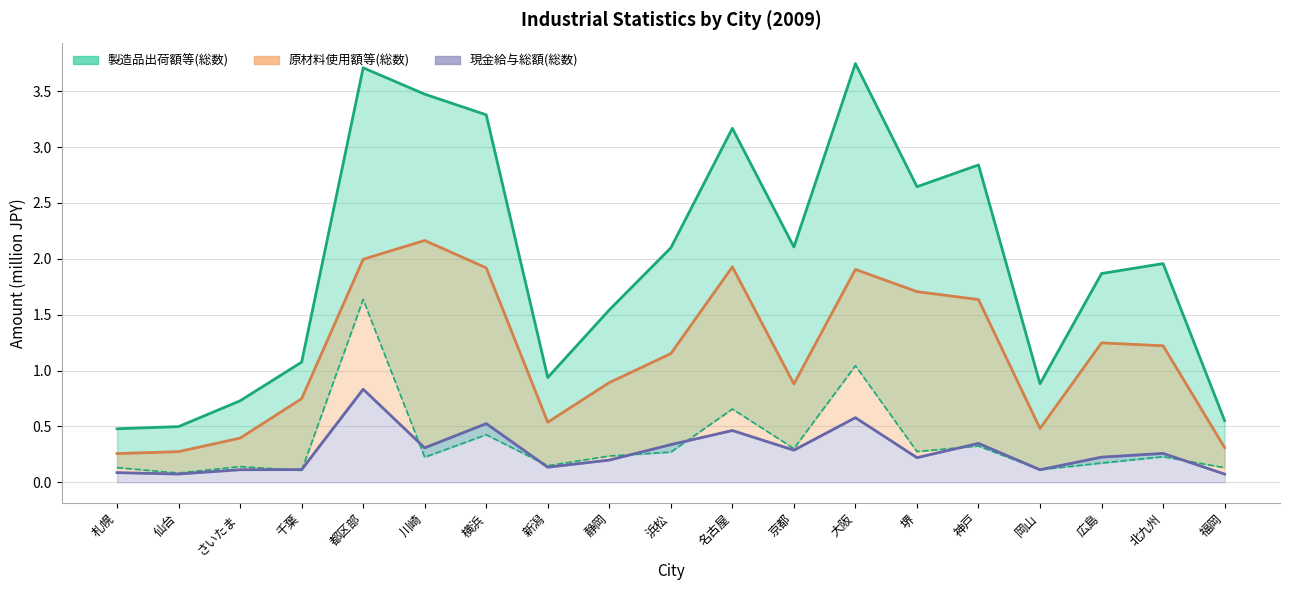

What is the difference between the 製造品出荷額等(総数) values at 名古屋 and 新潟?

2.2